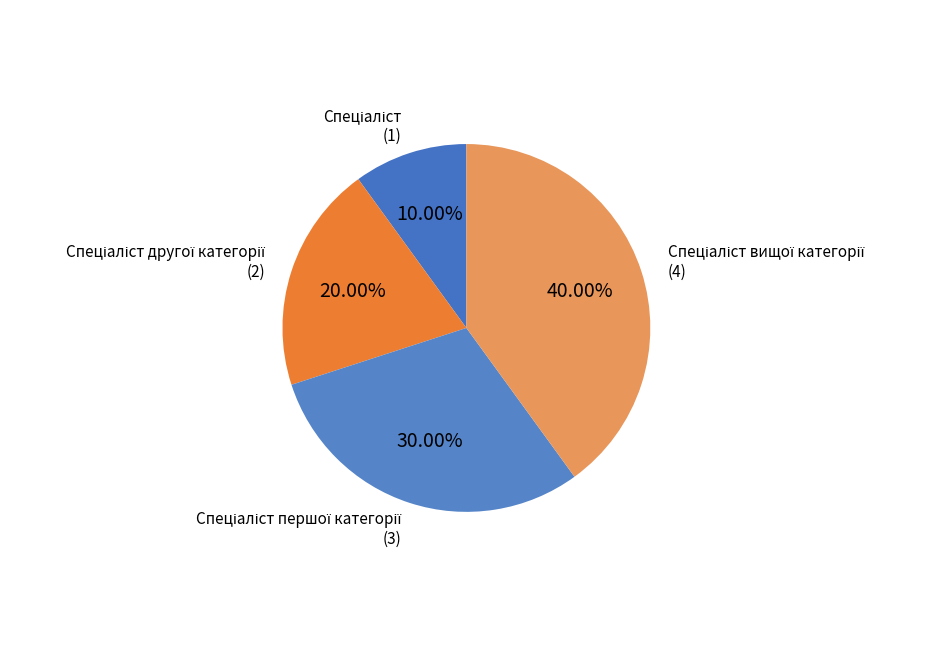

Is there any slice that represents more than half of the pie?

No